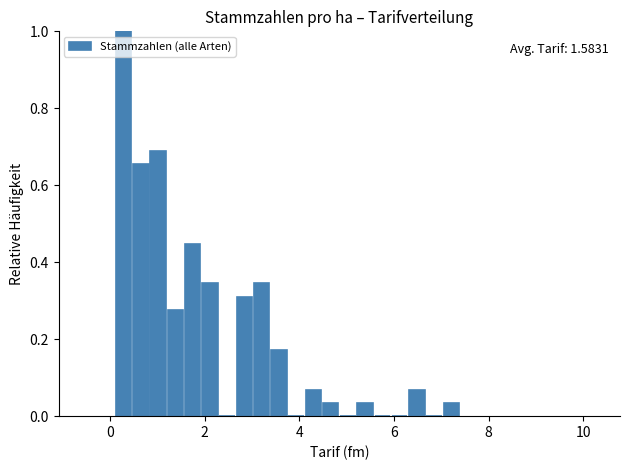

Read against the x-axis, roughly where is the centre of the tallest bar?

0.2